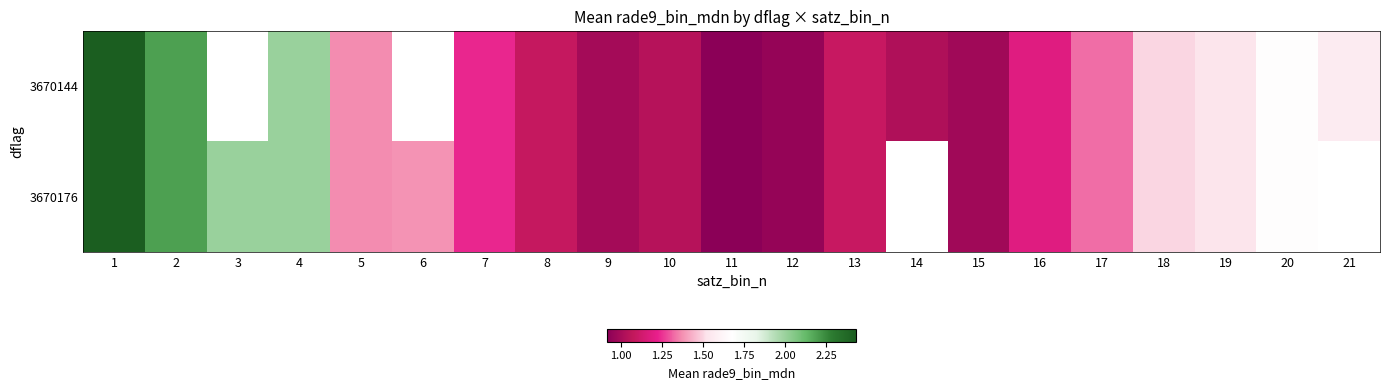

Which category has the highest value in the 3670144 series?

1